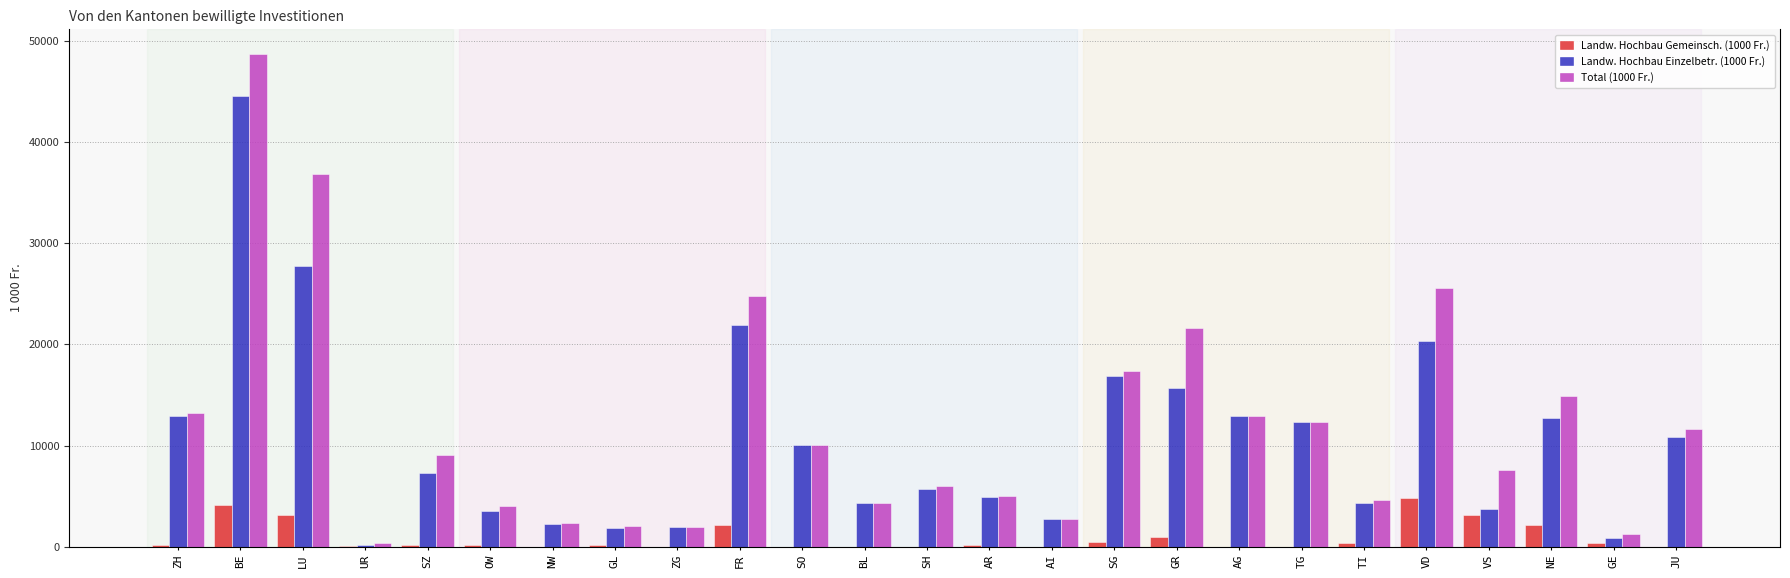

What is the average value of the Landw. Hochbau Einzelbetr. (1000 Fr.) series?

10514